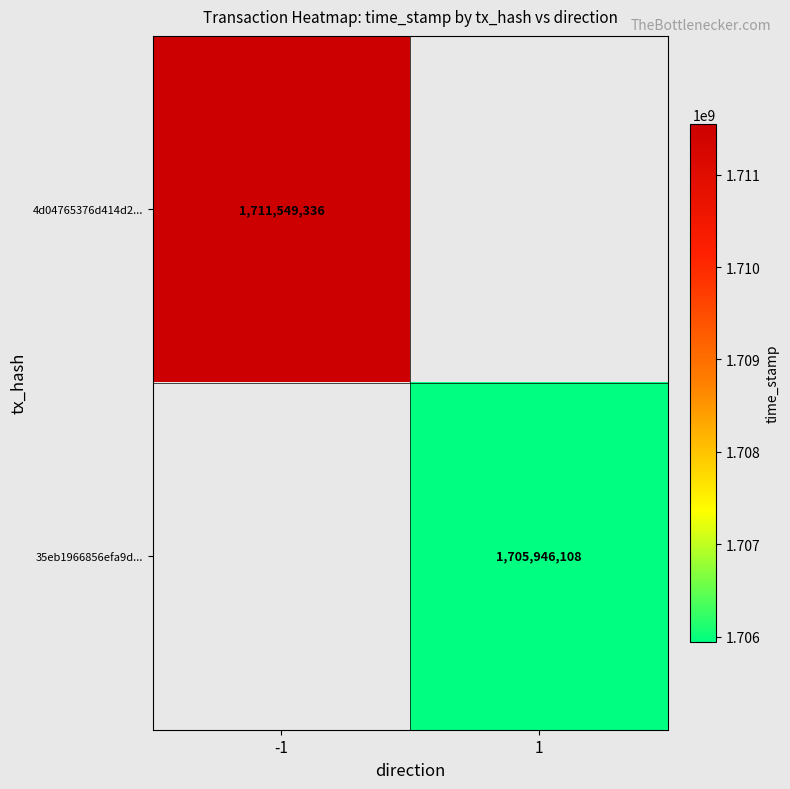

Is it true that 4d04765376d414d2... equals 1711549336 at -1?

True